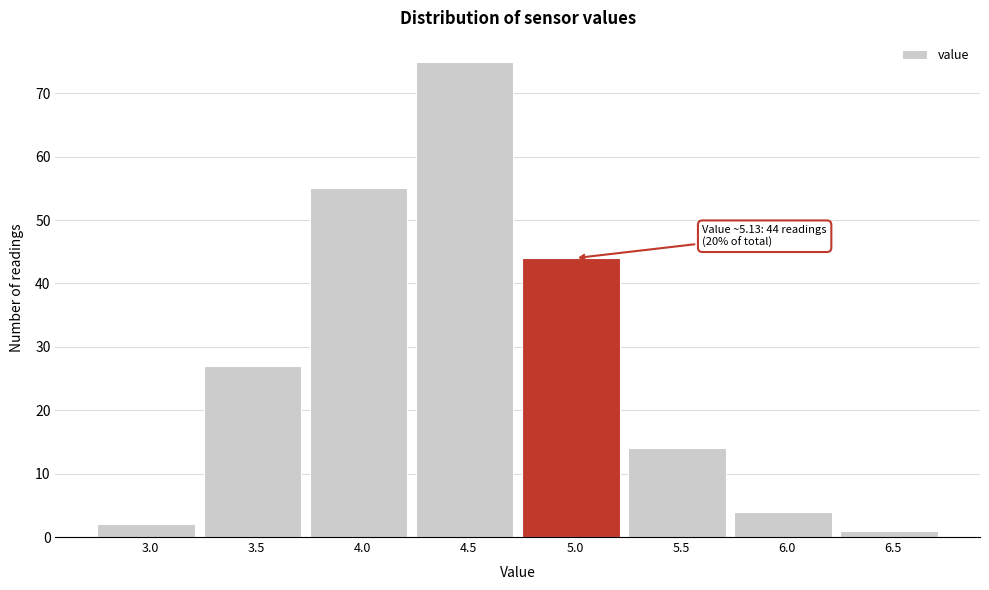

Reading left to right, transcribe all the data shown in this chart.

3.0=2	3.5=27	4.0=55	4.5=75	5.0=44	5.5=14	6.0=4	6.5=1